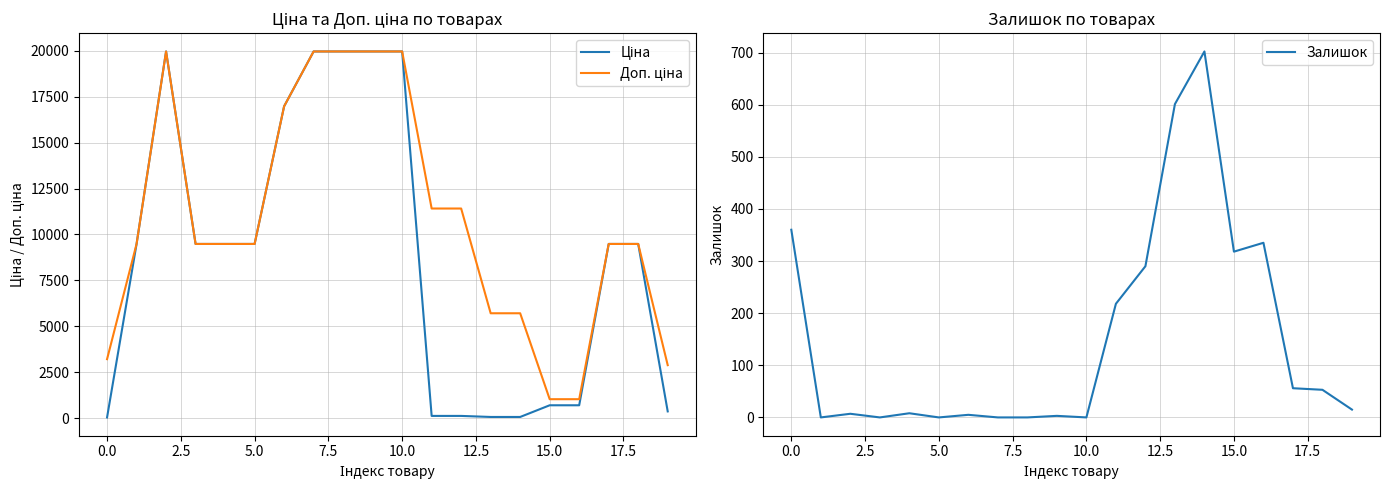

What is the highest value of the Залишок series?

702